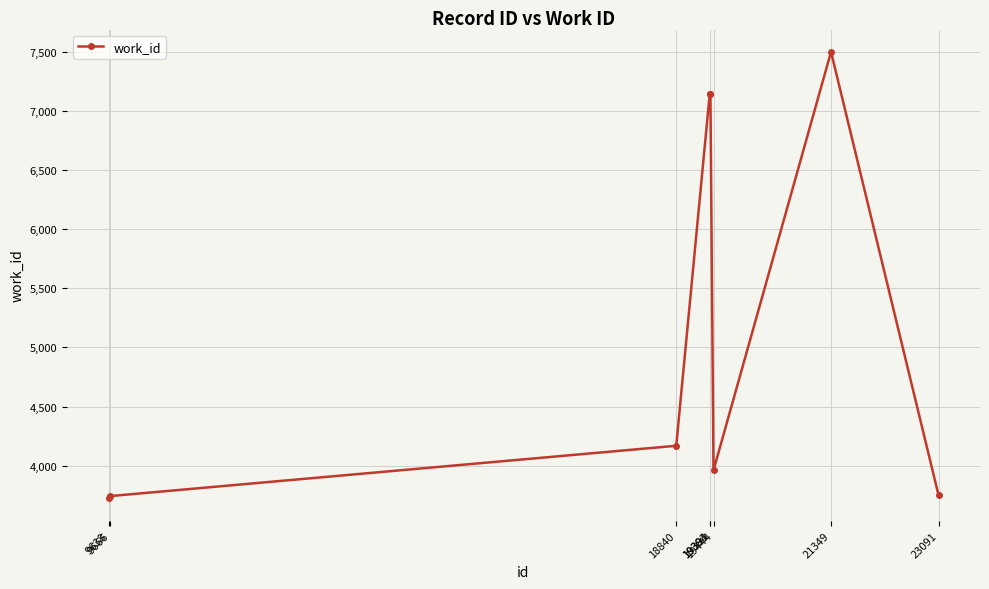

What is the ratio of the value at 19394 to the value at 19444?

1.8